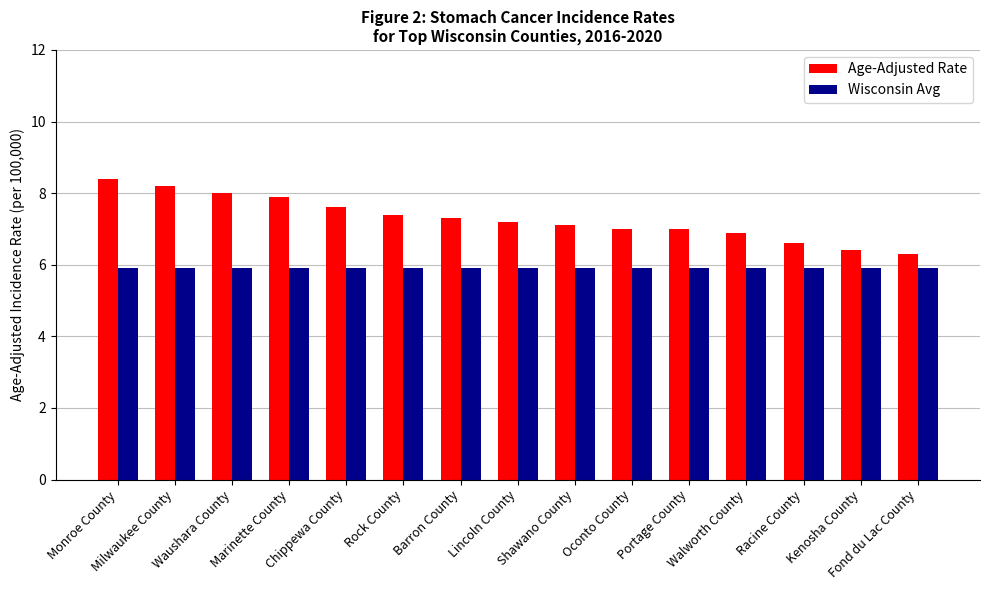

Is it true that Age-Adjusted Rate equals 1.7 at Walworth County?

False